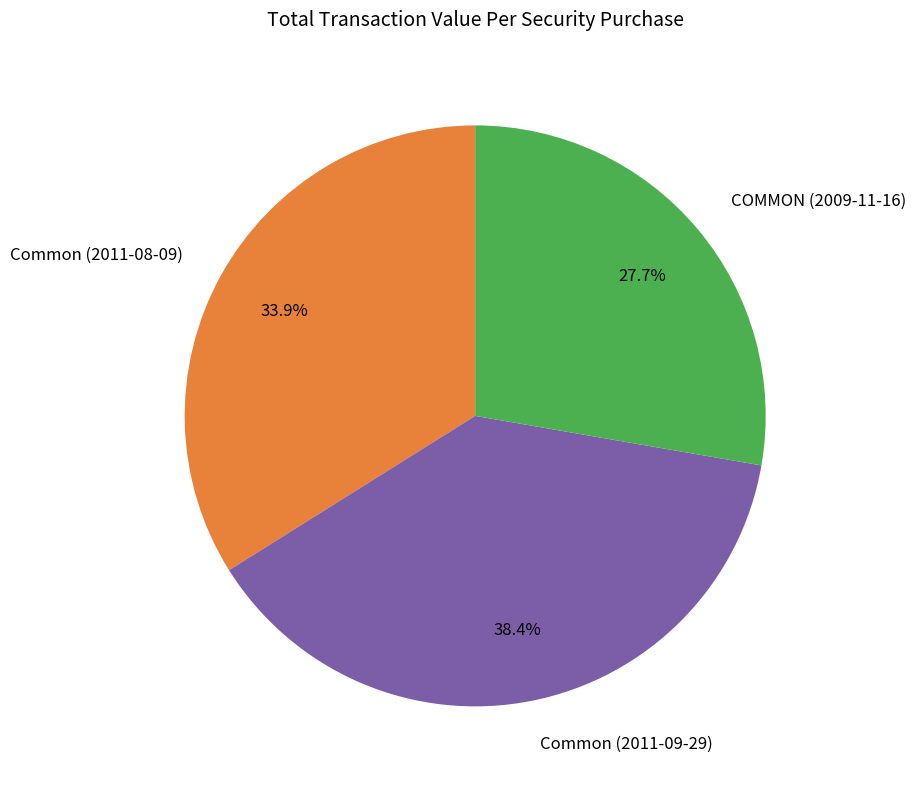

To the nearest percent, what percentage of the pie is Common (2011-09-29)?

38%